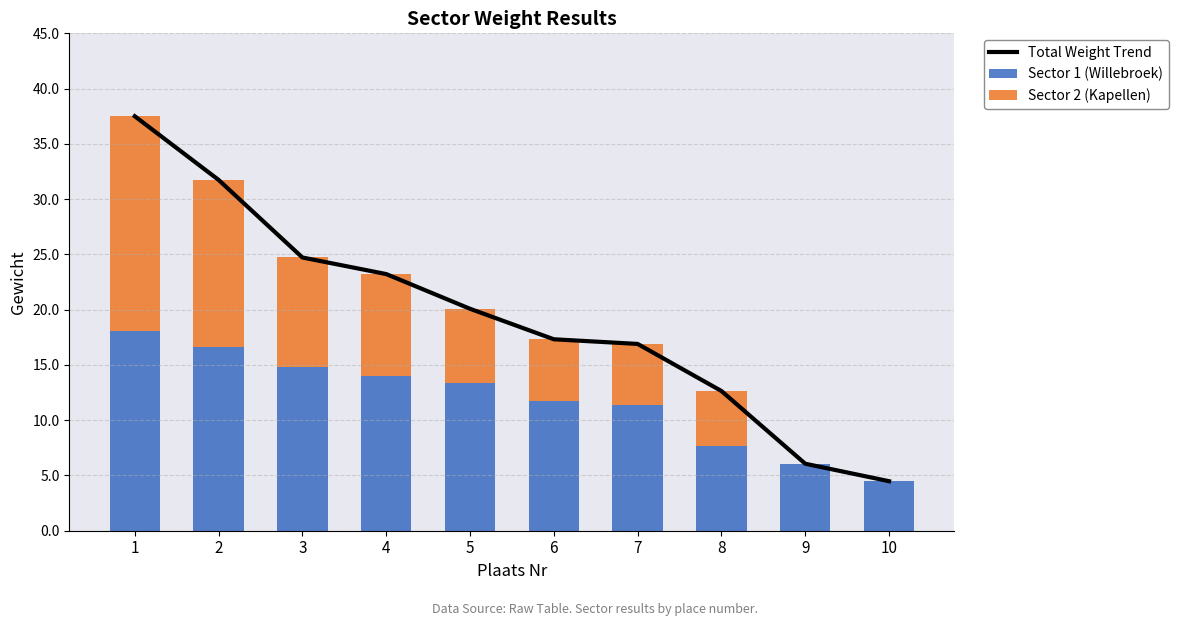

What is the difference between the Sector 2 (Kapellen) values at 9 and 1?

19.4